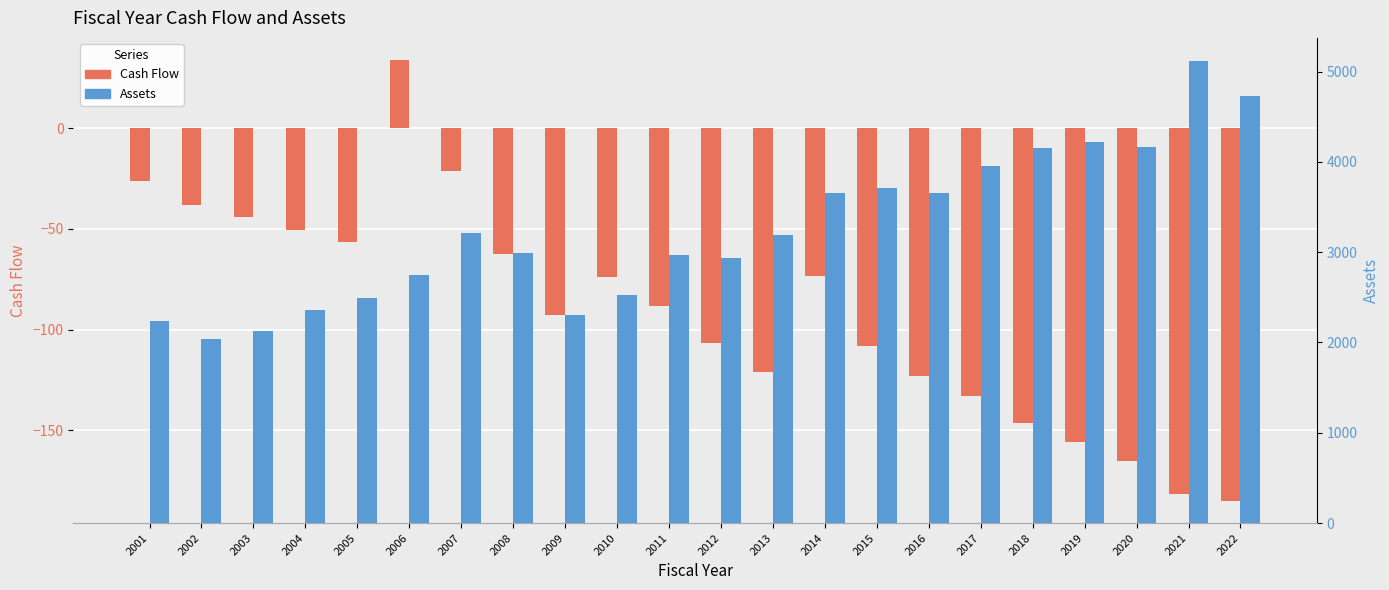

At which label is Cash Flow closest to -75?

2010